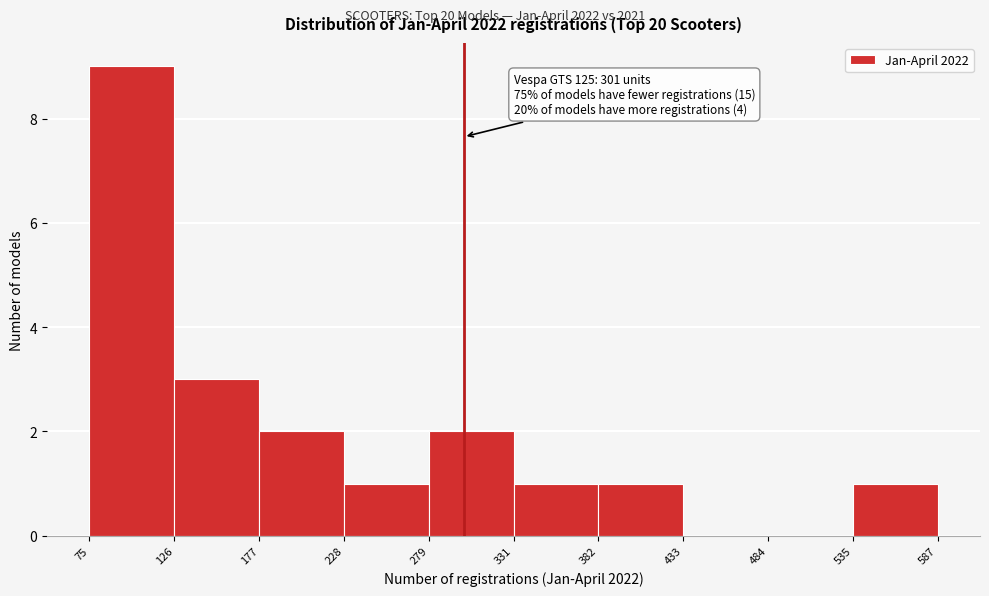

Which range on the x-axis has the tallest bar?

75 to 126